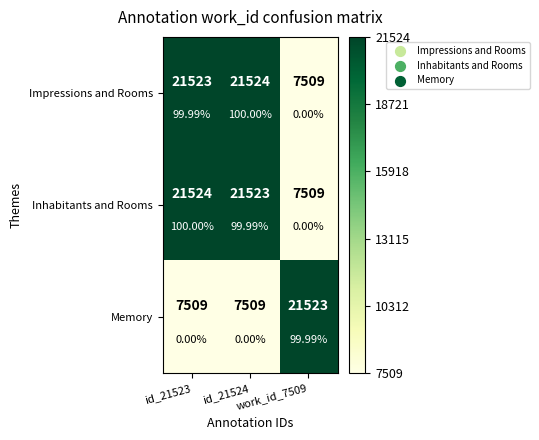

True or false: Impressions and Rooms has a value of 0.4 at work_id_7509.

False